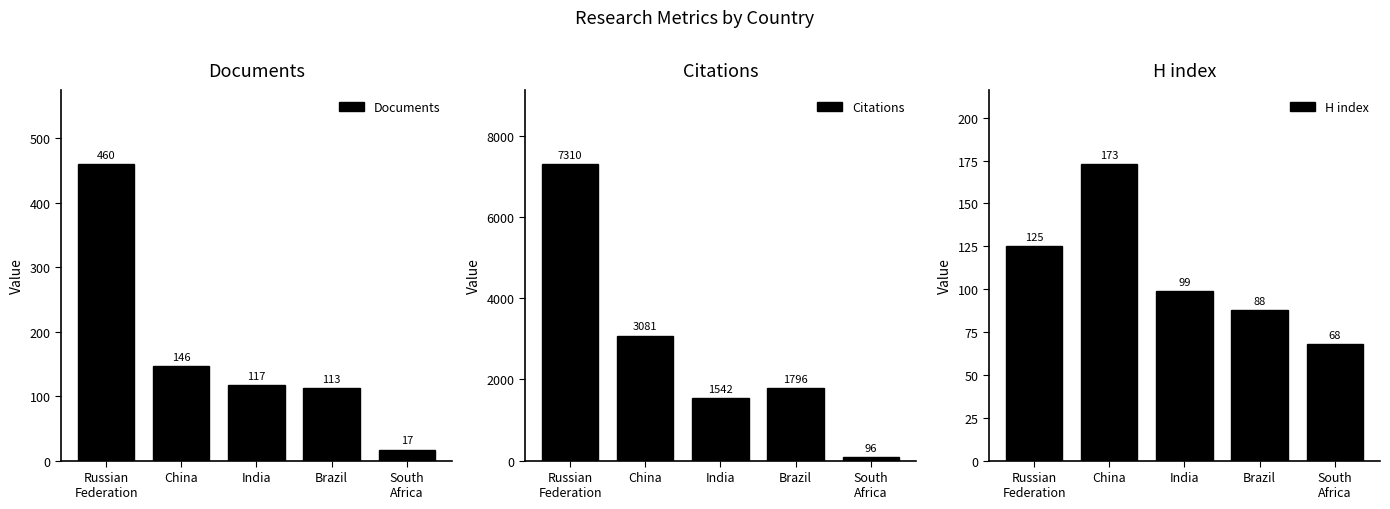

At which category does the chart reach its minimum across all series?

South
Africa